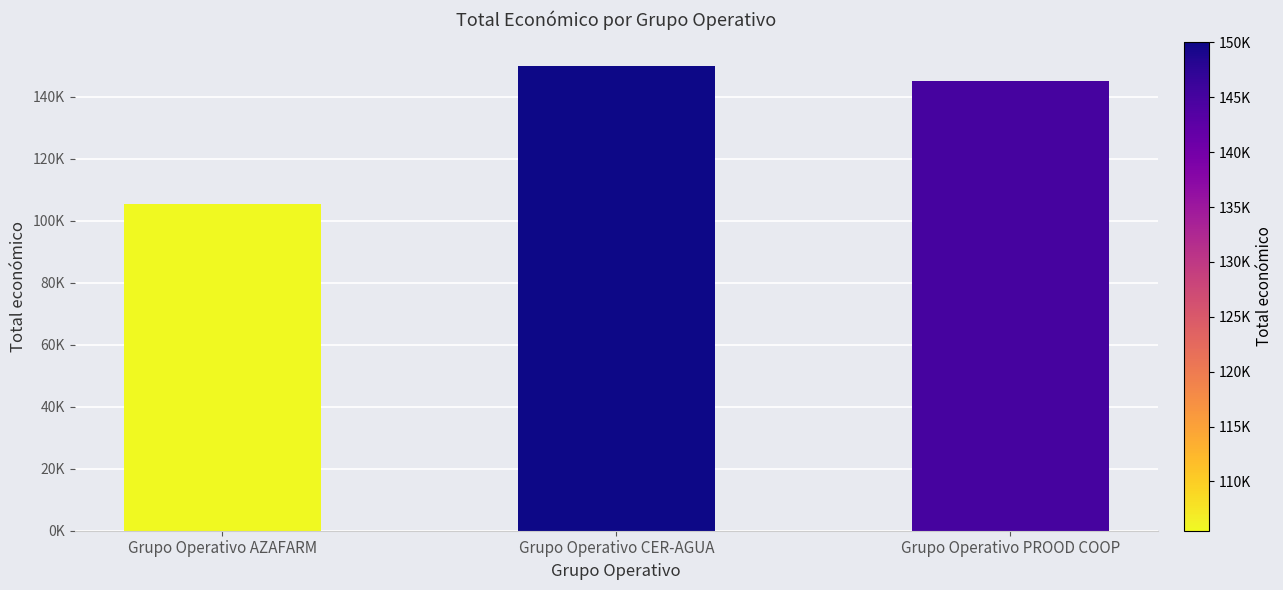

What is the sum of all values?

400516